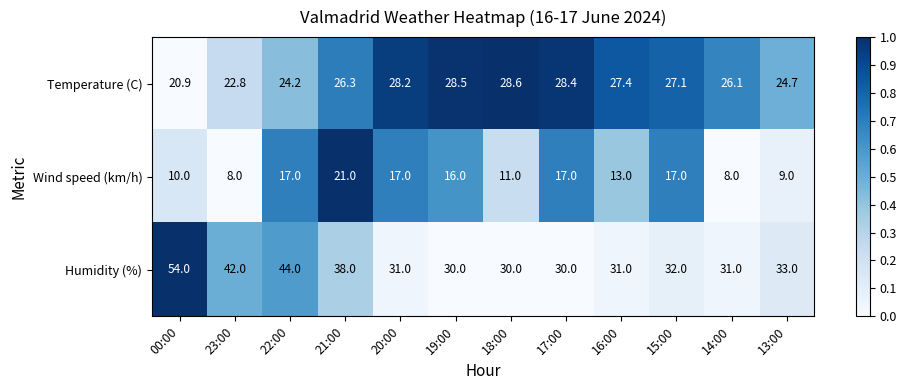

What is the sum of all Wind speed (km/h) values?

164.0